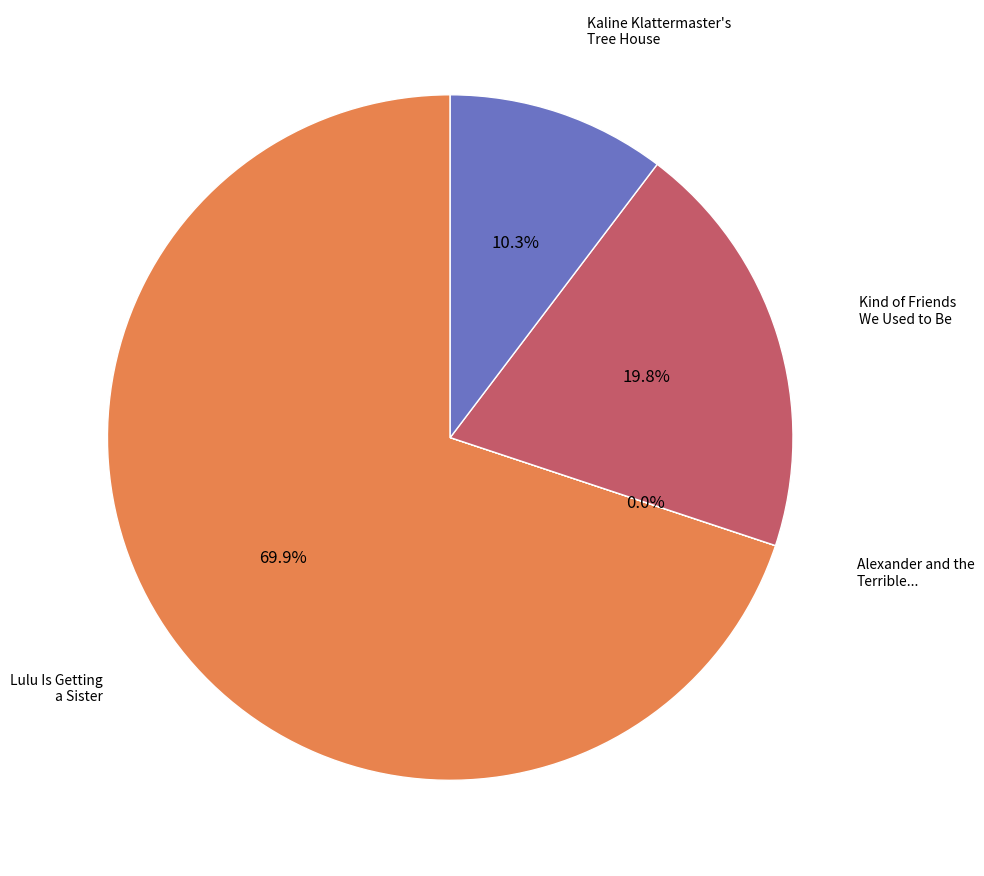

Combined, what portion of the pie is Kaline Klattermaster's Tree House and Kind of Friends We Used to Be?

30.1%